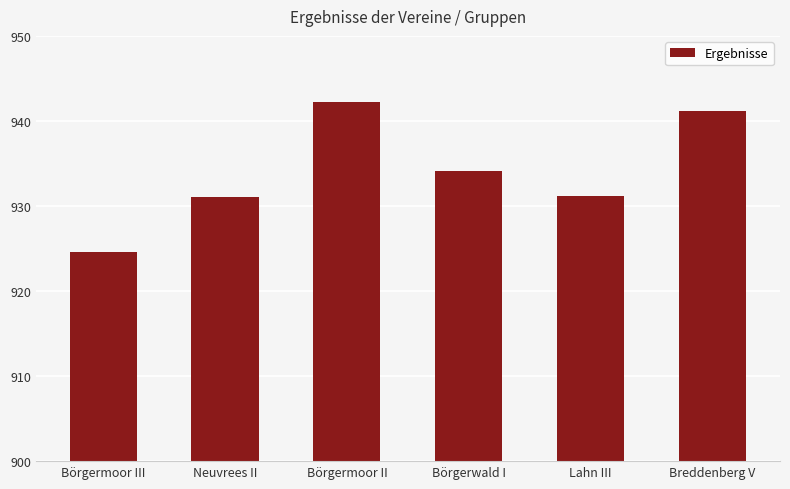

Reading right to left, what are all the values shown in this chart?

Breddenberg V=941.2	Lahn III=931.2	Börgerwald I=934.1	Börgermoor II=942.2	Neuvrees II=931.0	Börgermoor III=924.6